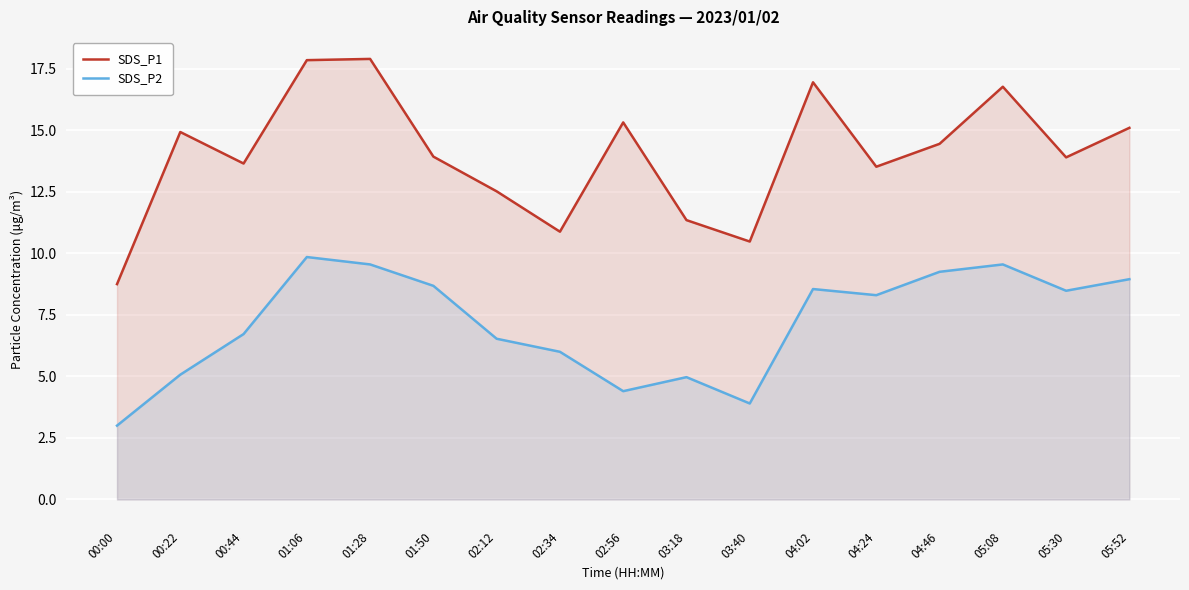

Where does the SDS_P1 series first go above 13?

00:22